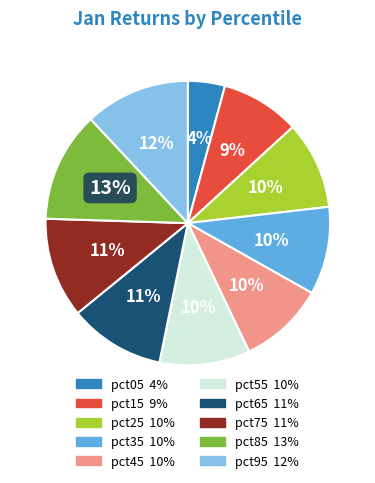

Does pct95 represent more than half of the total?

No